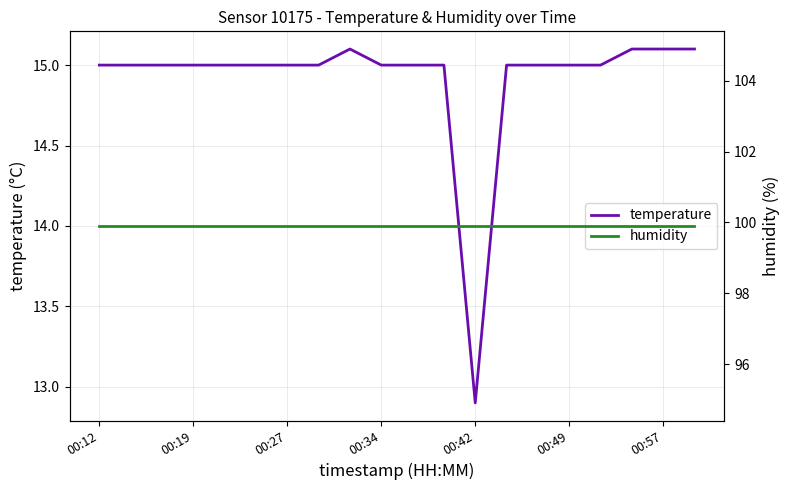

True or false: temperature has a value of 12.9 at 00:42.

True